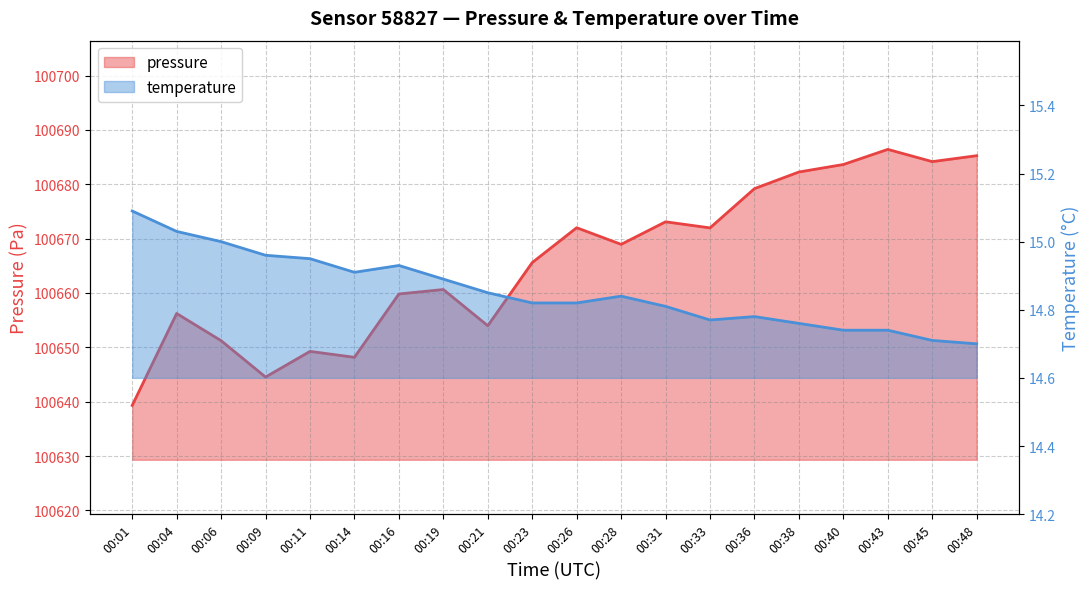

What is the smallest value displayed?

14.7